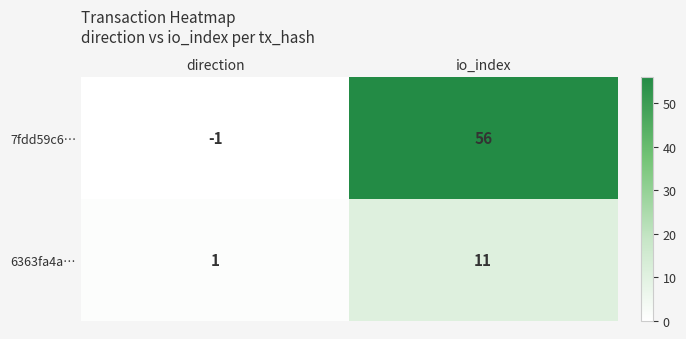

Reading left to right, what are all the values shown in this chart?

7fdd59c6…: direction=-1	io_index=56
6363fa4a…: direction=1	io_index=11